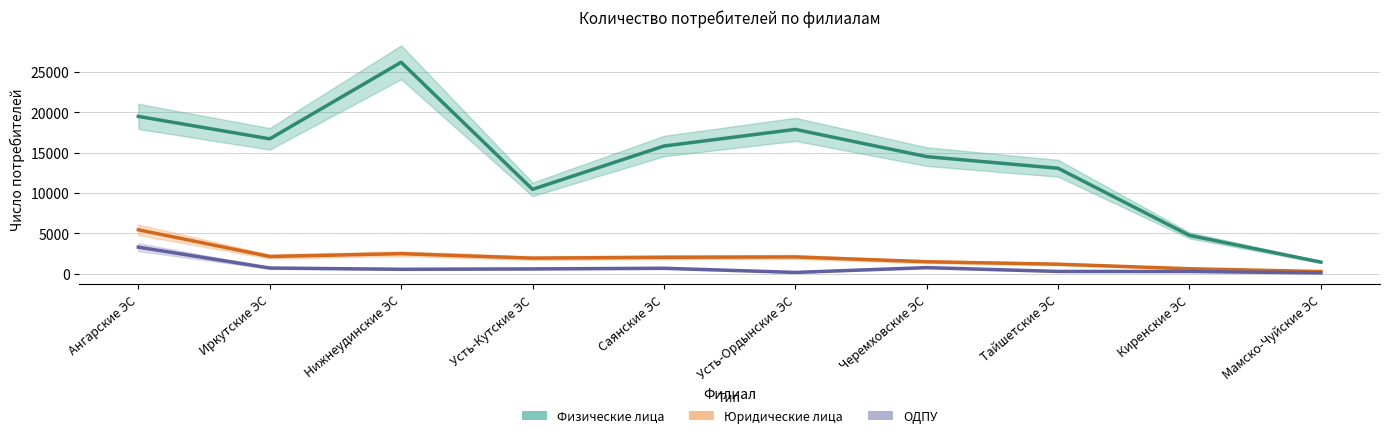

Is it true that Физические лица equals 4733 at Киренские ЭС?

True